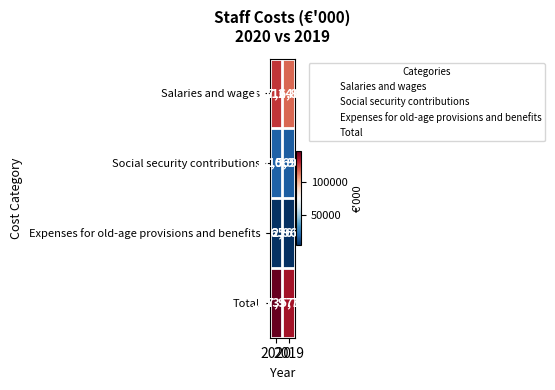

Count the number of data series in this chart.

4